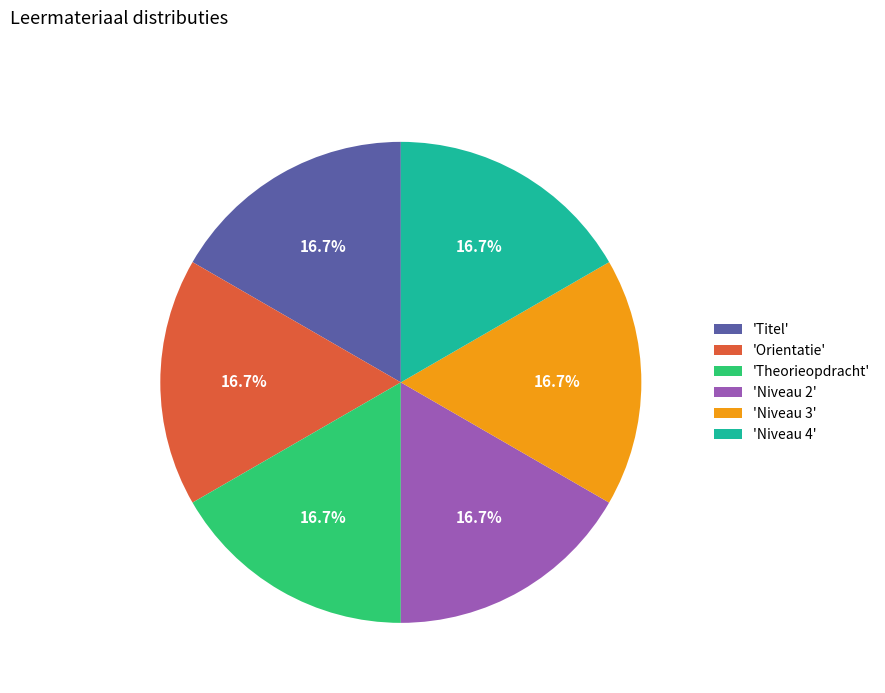

How many slices are in this pie chart?

6